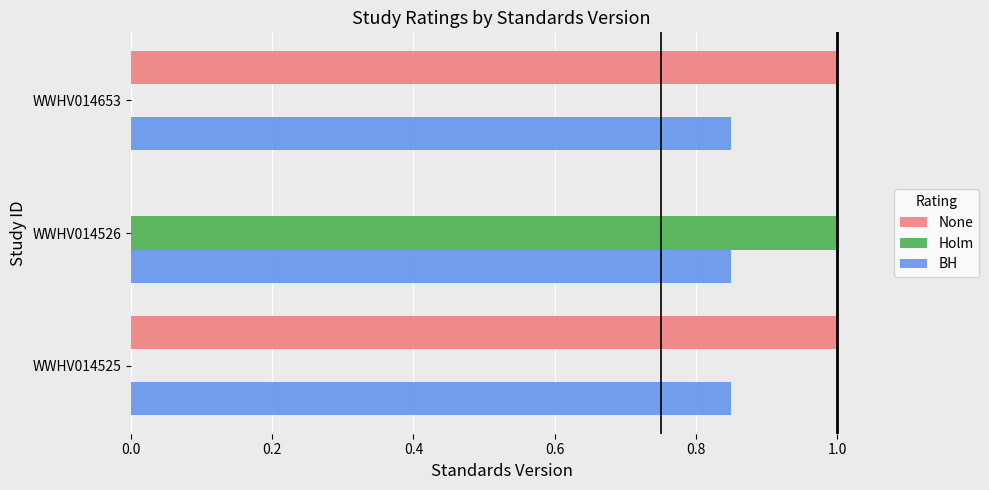

What is the sum of the None values at WWHV014653 and WWHV014525?

2.0